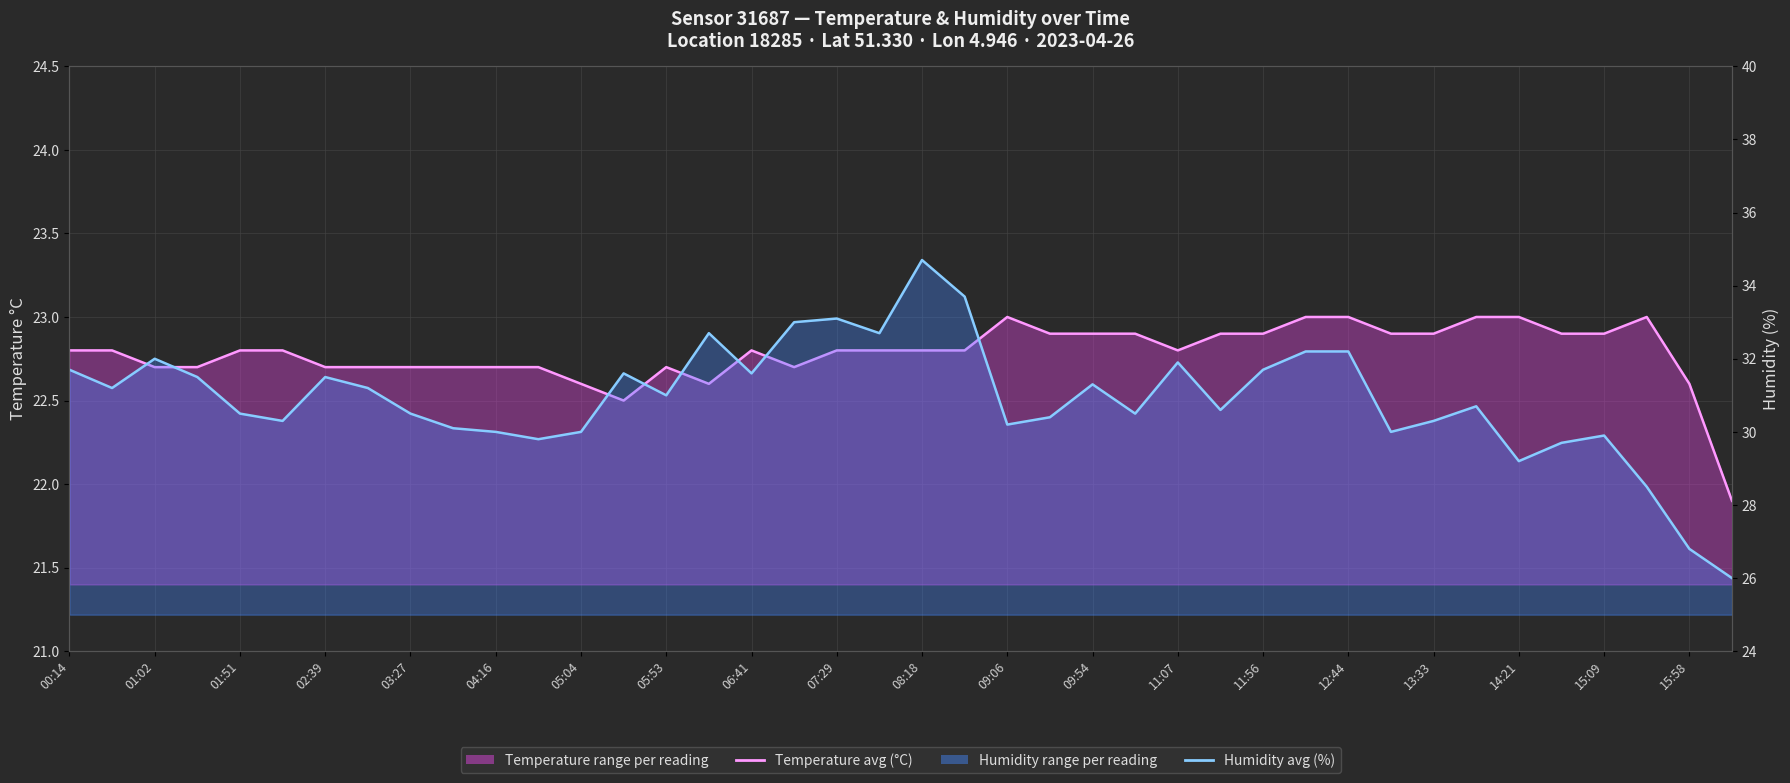

Between 11:07 and 12:44, which series saw the biggest shift?

Humidity (%)